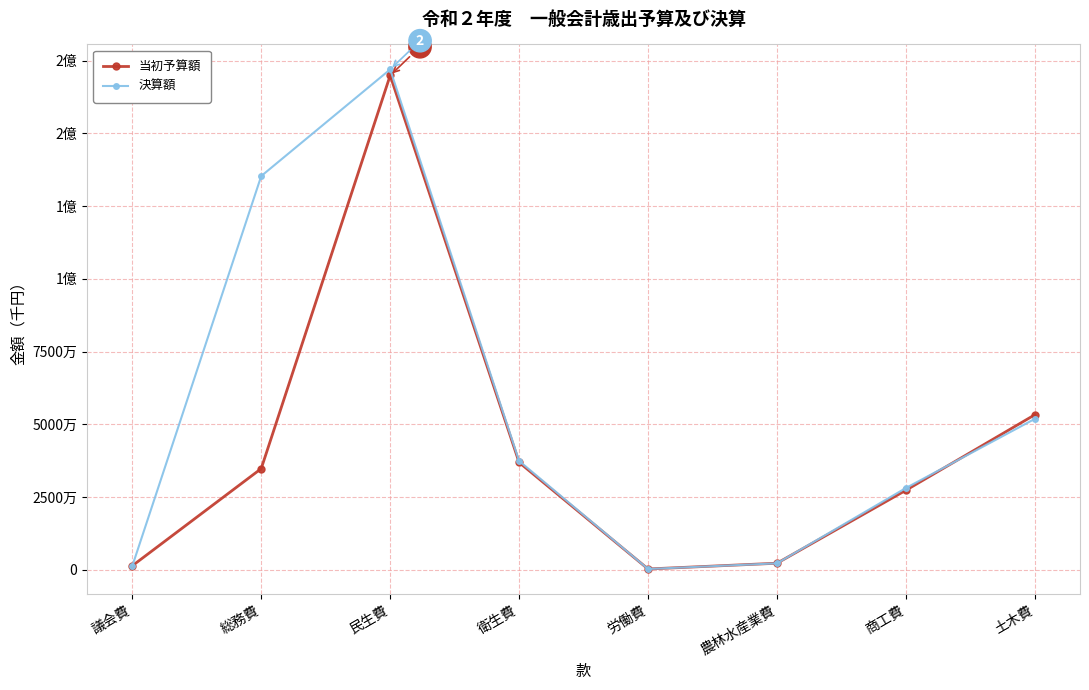

Does the chart have visible grid lines?

Yes